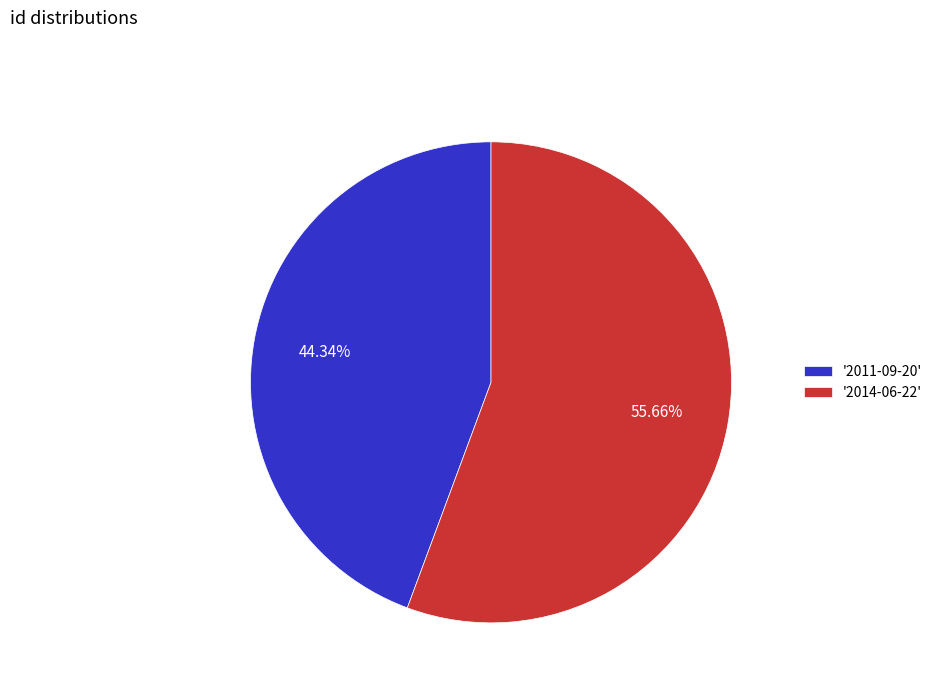

Approximately how many times larger is the value at '2014-06-22' compared to '2011-09-20'?

1.3